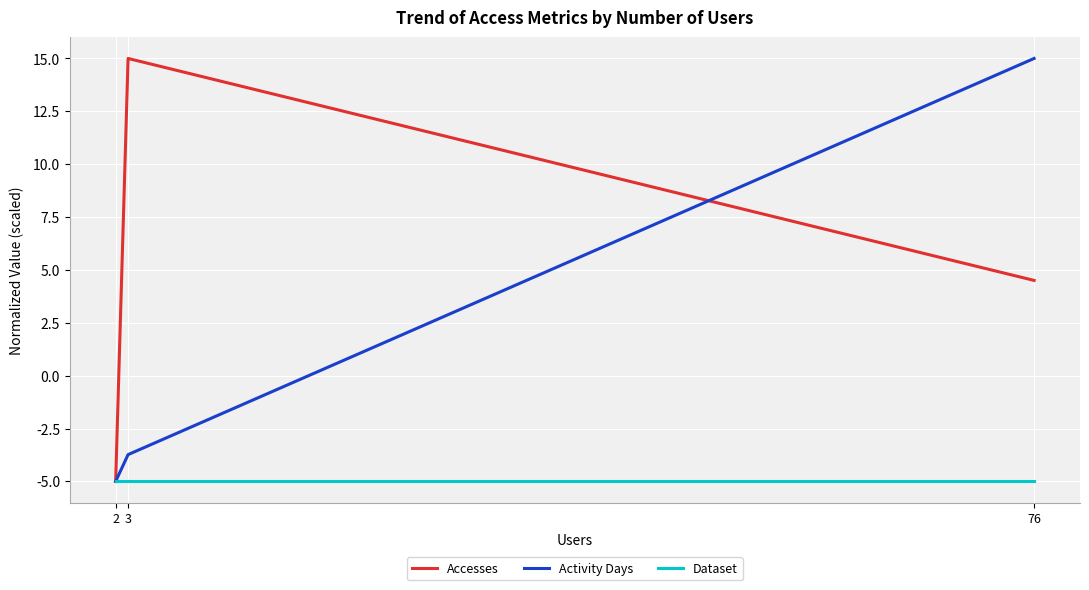

Reading left to right, transcribe all the data shown in this chart.

Accesses: 2=-5.0	3=15.0	76=4.5
Activity Days: 2=-5.0	3=-3.7	76=15.0
Dataset: 2=-5.0	3=-5.0	76=-5.0